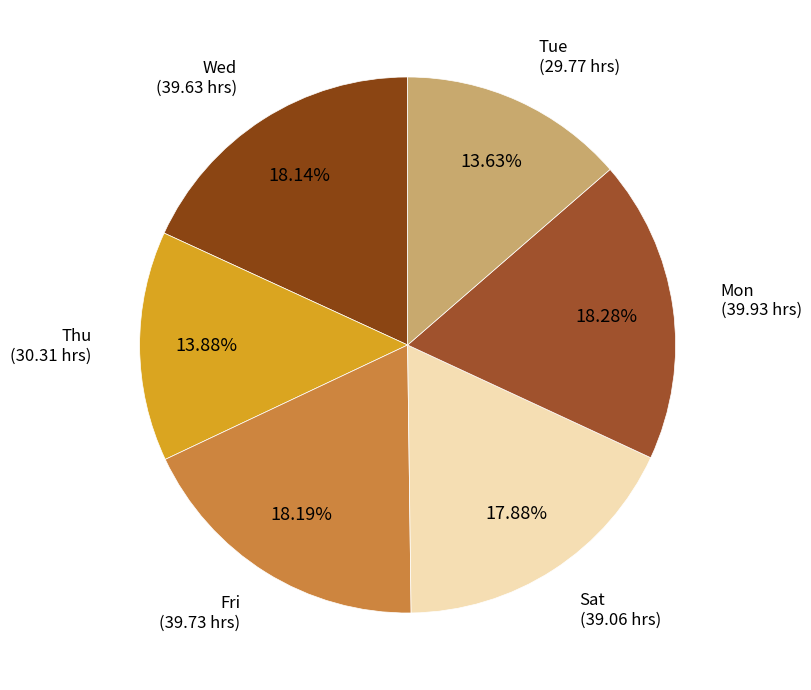

Combined, do Thu and Fri account for over 50%?

No